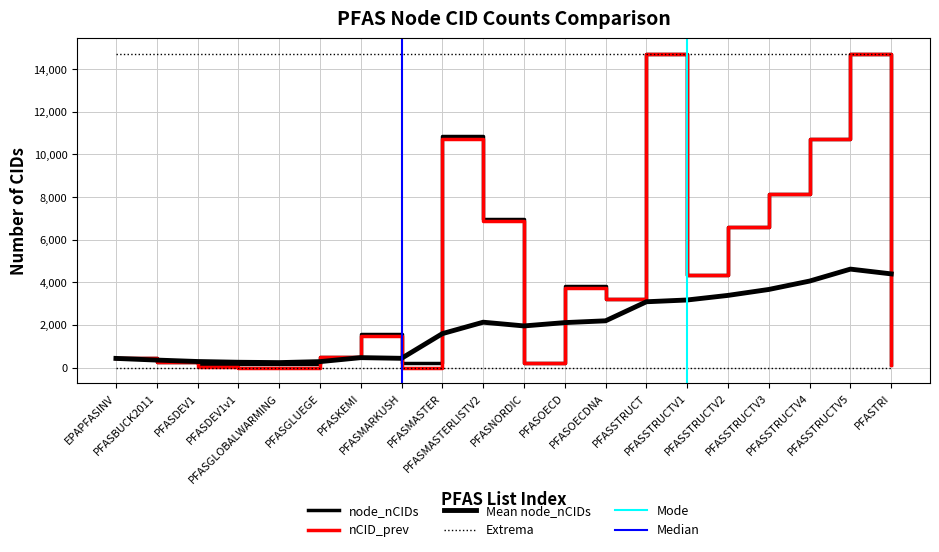

At how many categories does at least one series exceed 9602?

4